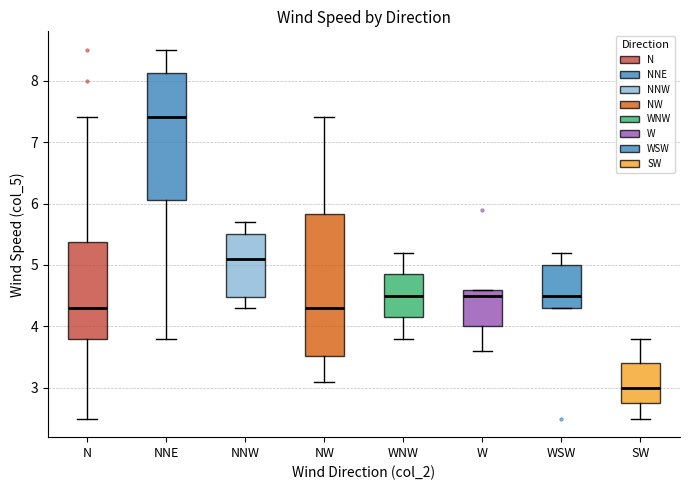

Where does the median line of the box for NNW sit on the y-axis? The values are not printed on the chart, so give them approximately, as read against the axis.

5.1